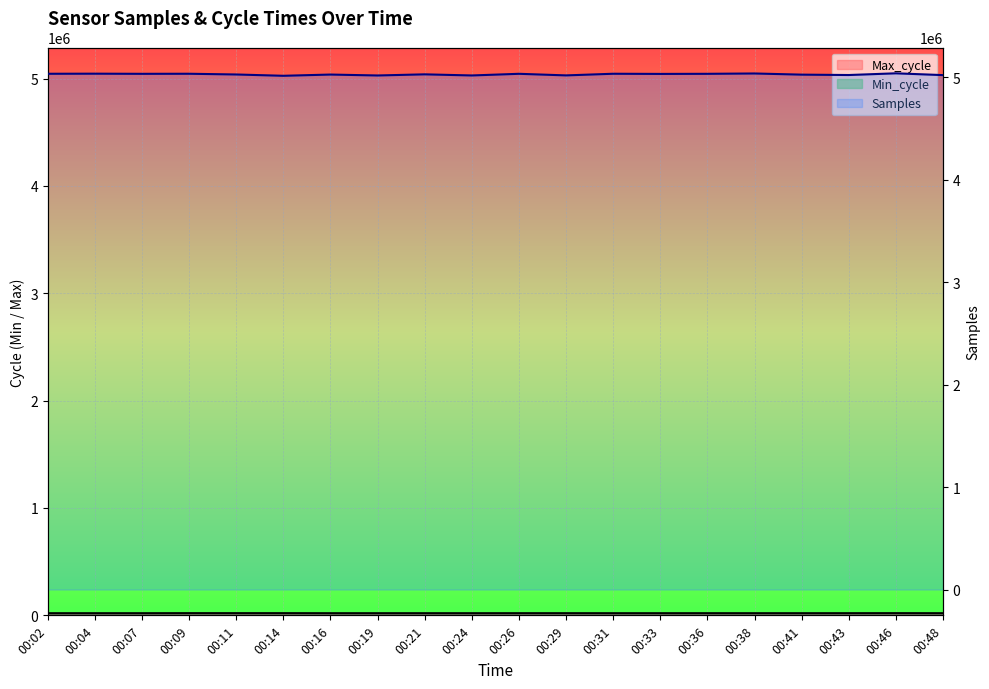

What is the minimum value for Max_cycle_line?

19924